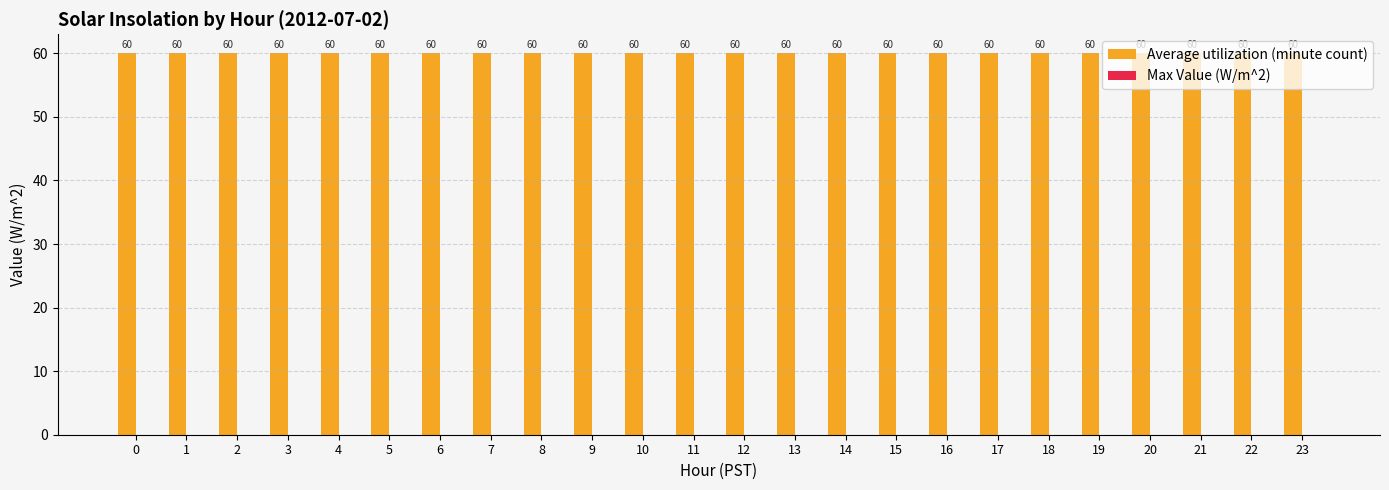

What is the sum of all Average utilization (minute count) values?

1440